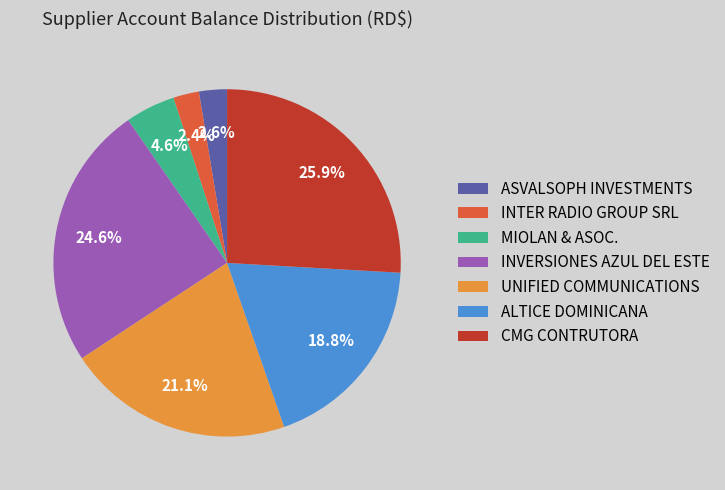

Count the number of slices in the pie.

7